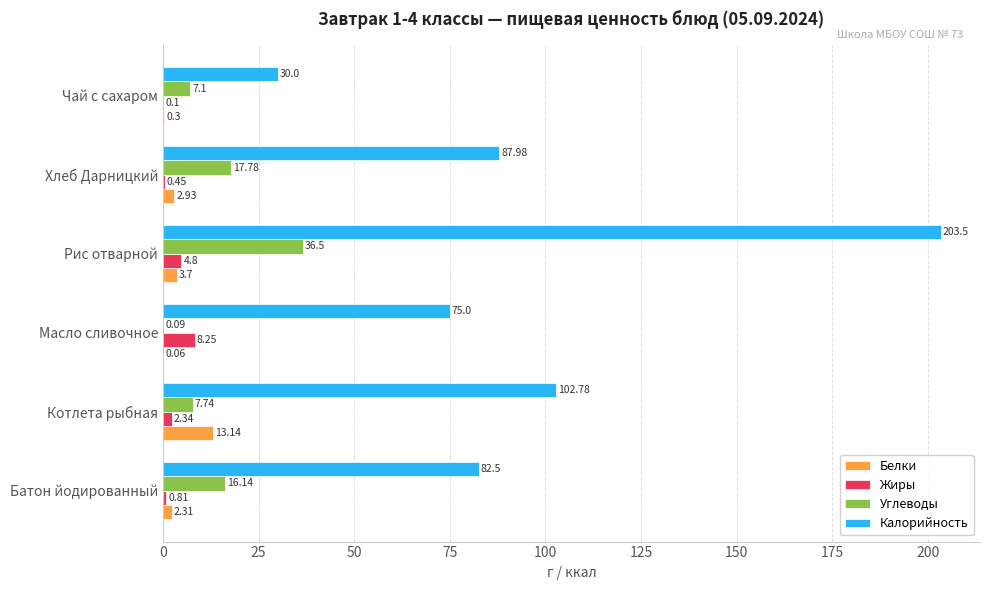

Where is Углеводы nearest to the value 18?

Хлеб Дарницкий